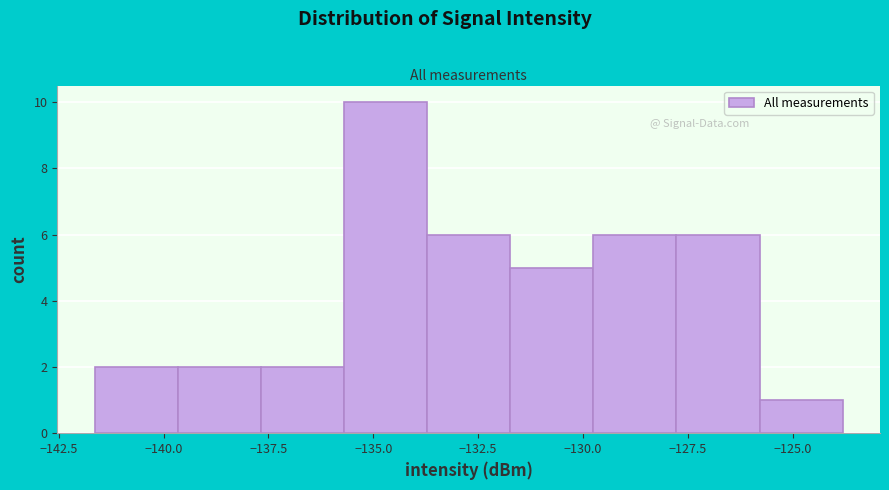

Read against the x-axis, roughly where is the centre of the tallest bar?

-134.5